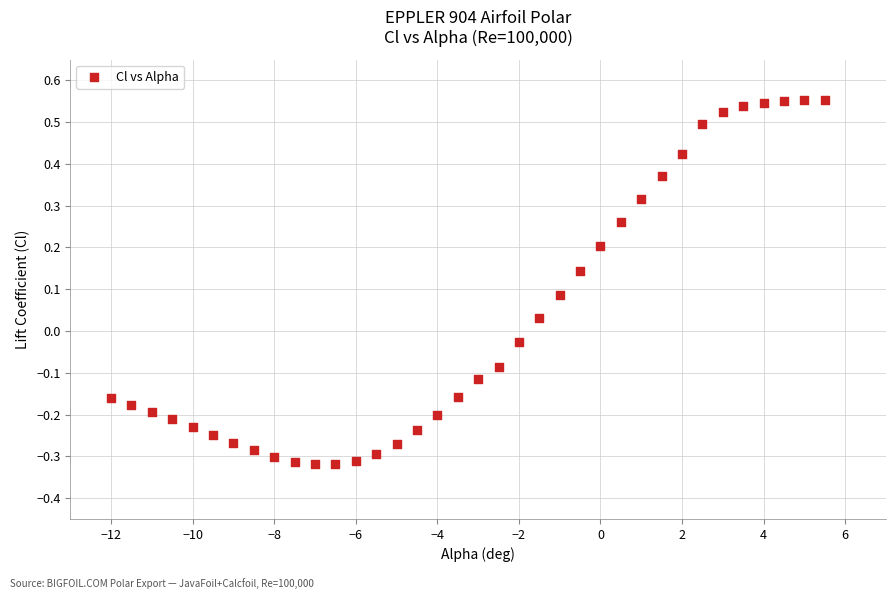

What is the range of Y values (max minus min)?

0.9